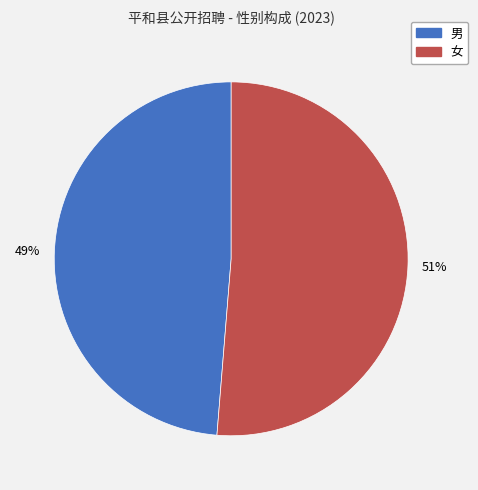

To the nearest percent, what portion does 女 represent?

51%